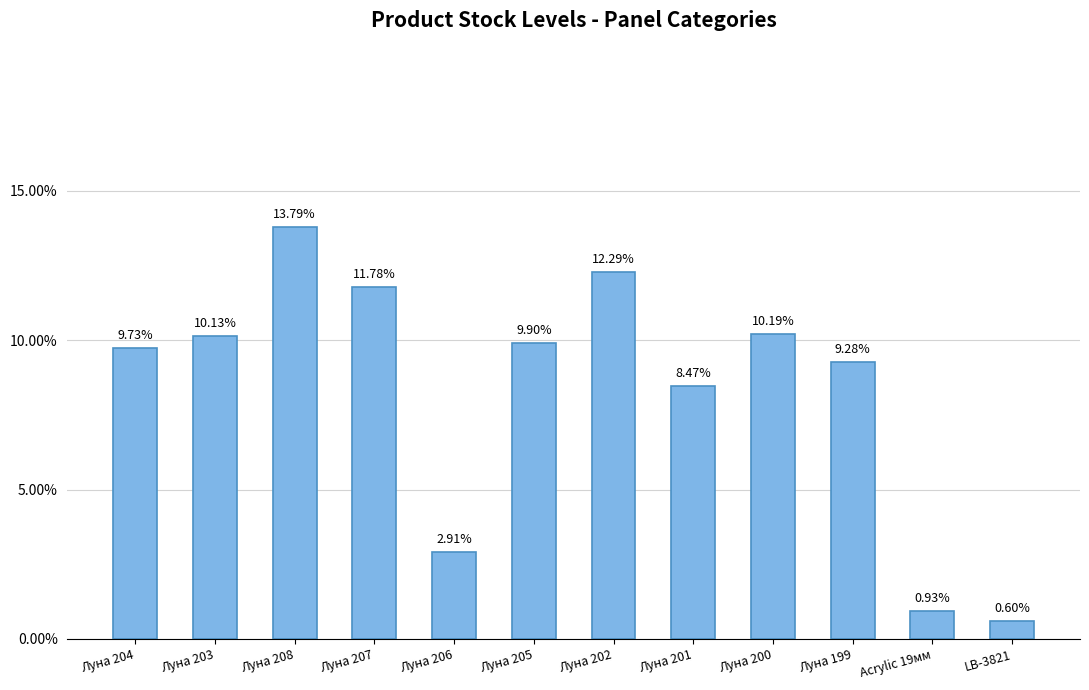

Which label corresponds to the largest value in the chart?

Луна 208